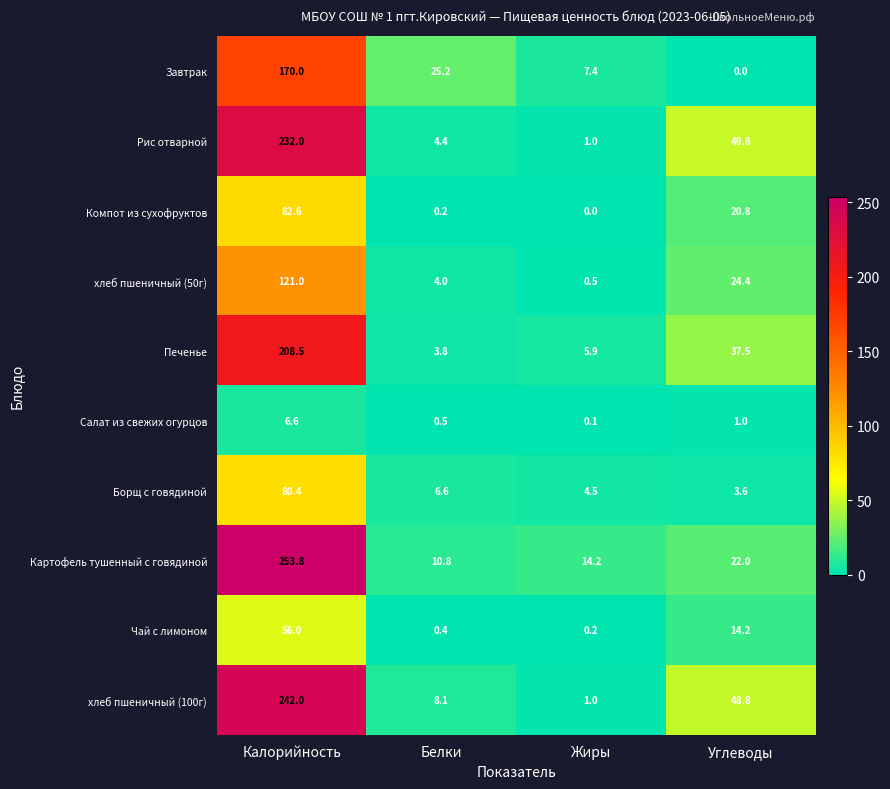

Count the number of categories in the chart.

4